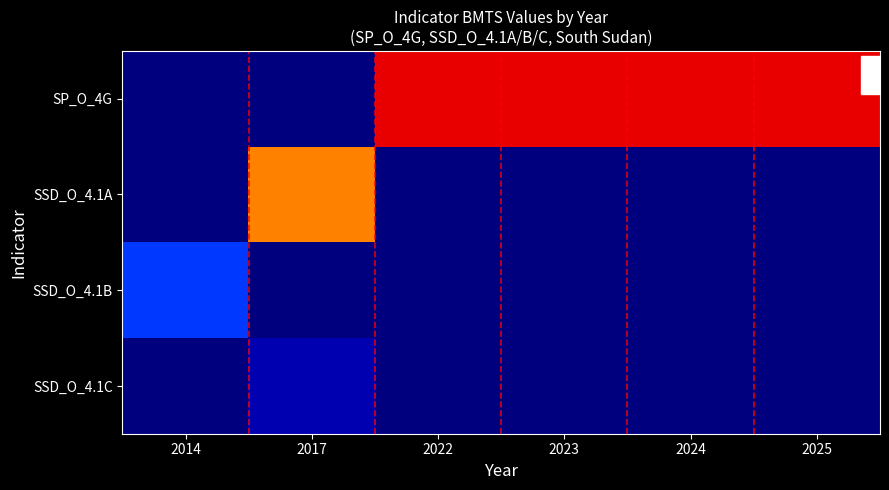

What is the difference between the highest and lowest values at 2023?

100